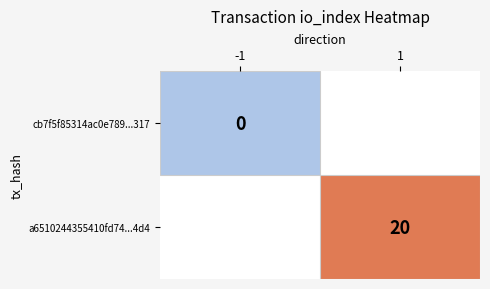

What is the maximum value shown in the chart?

20.0